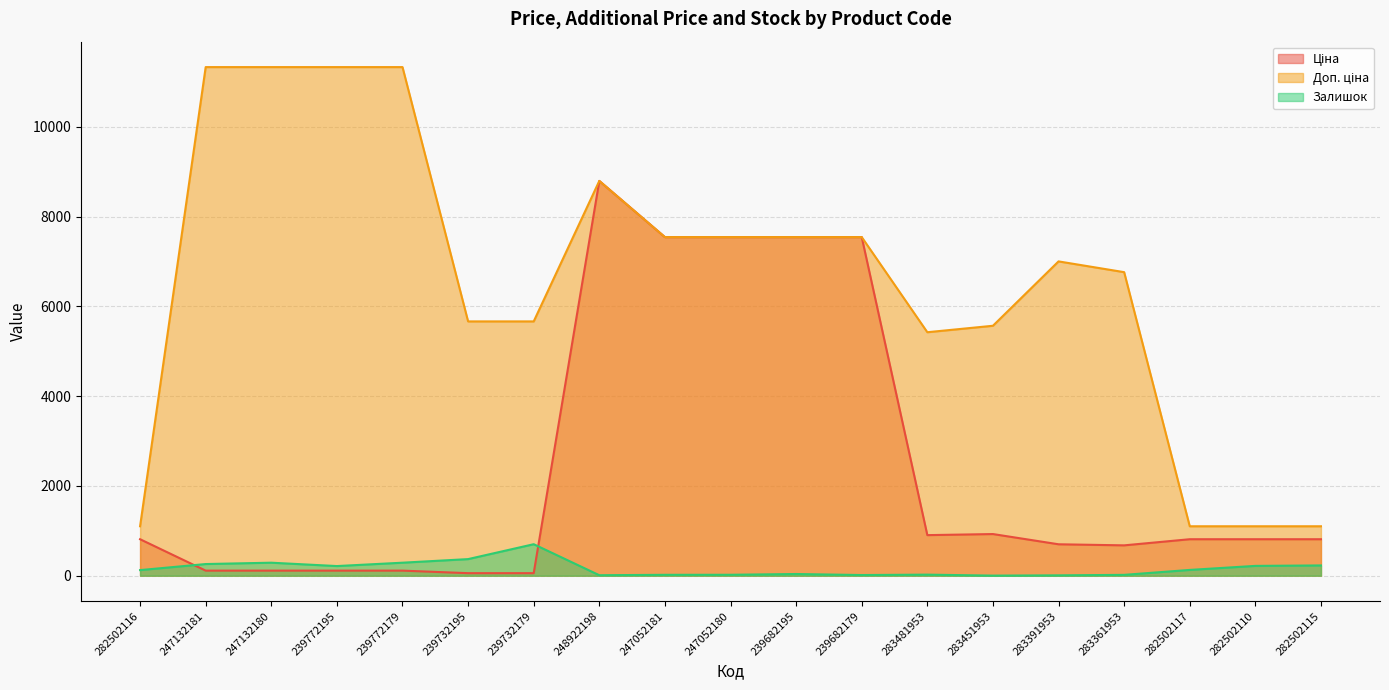

How many series are shown in this chart?

3